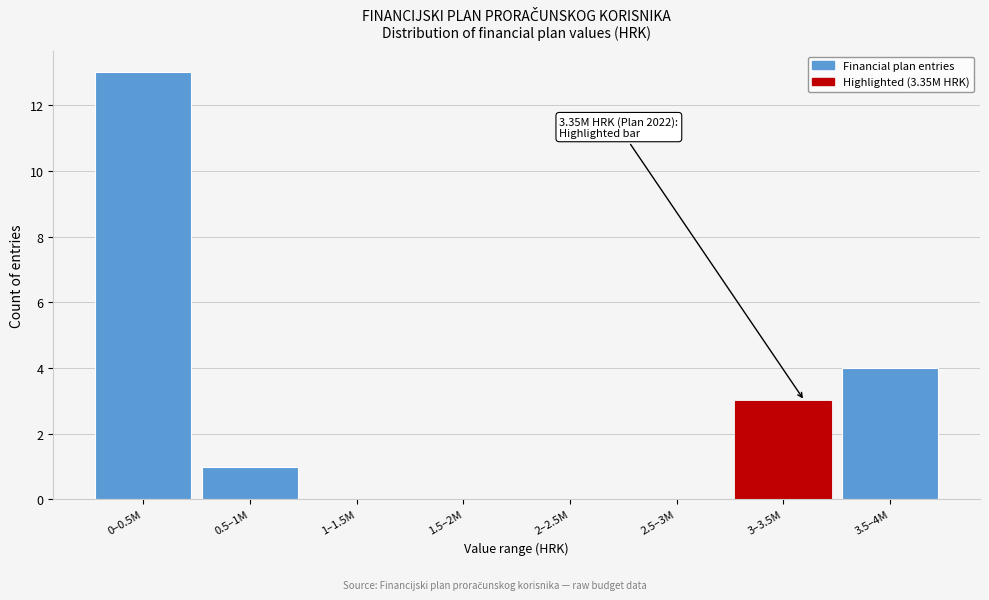

Reading left to right, list all the values displayed in this chart.

0–0.5M=13	0.5–1M=1	1–1.5M=0	1.5–2M=0	2–2.5M=0	2.5–3M=0	3–3.5M=3	3.5–4M=4